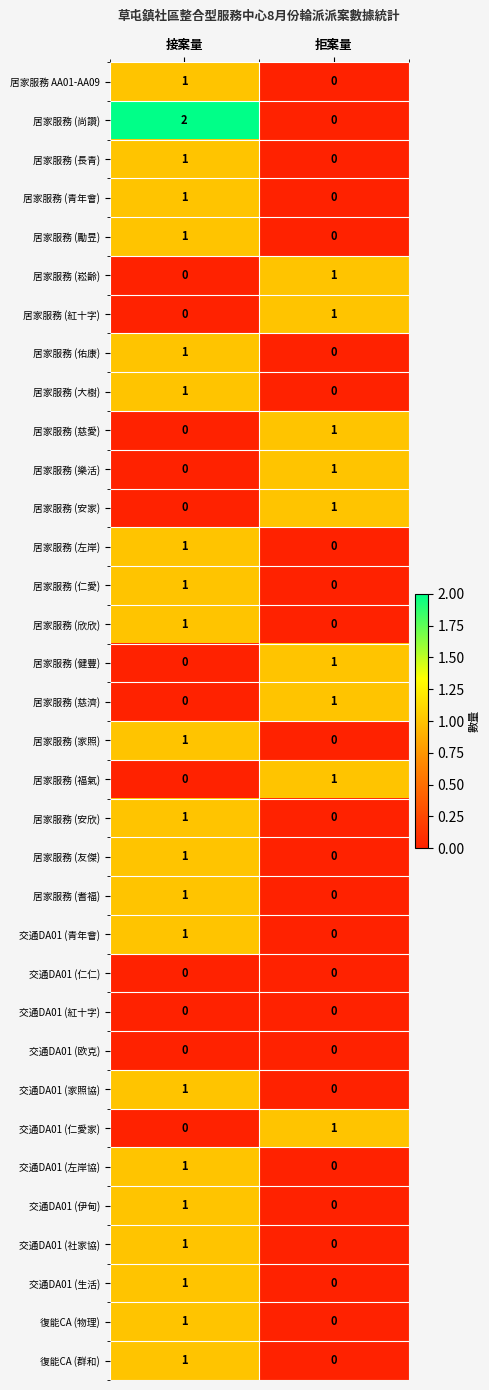

At which label is 居家服務 (大樹) closest to 0?

拒案量